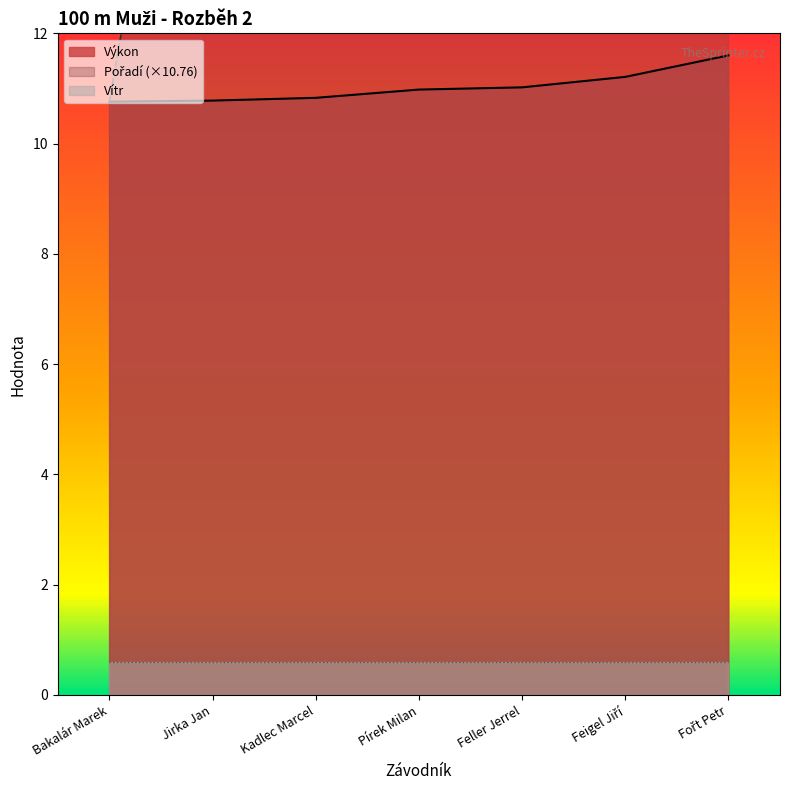

True or false: Výkon and Pořadí cross at least once.

False